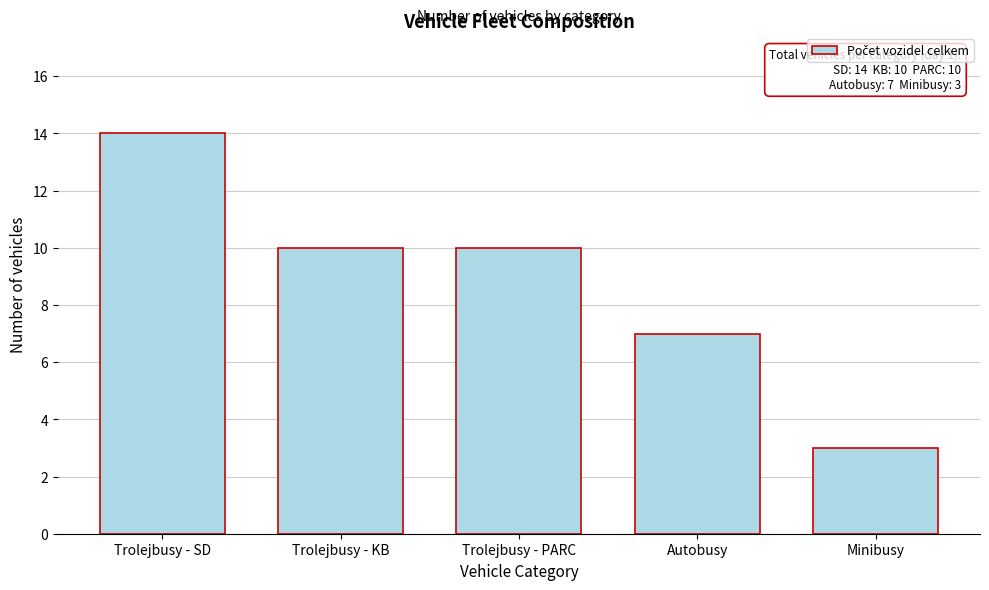

Reading left to right, list all the values displayed in this chart.

14	10	10	7	3